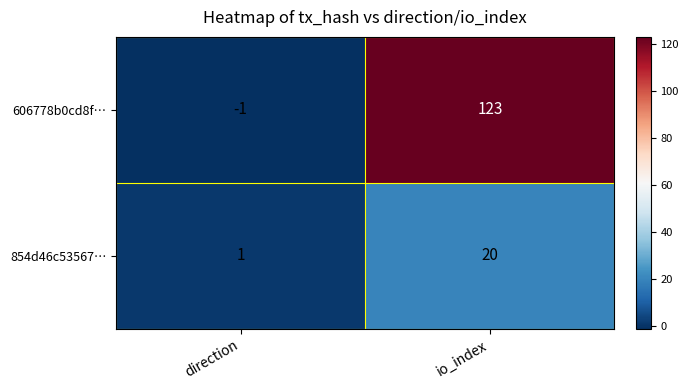

List the series in order of their peak value, highest first.

606778b0cd8f…, 854d46c53567…